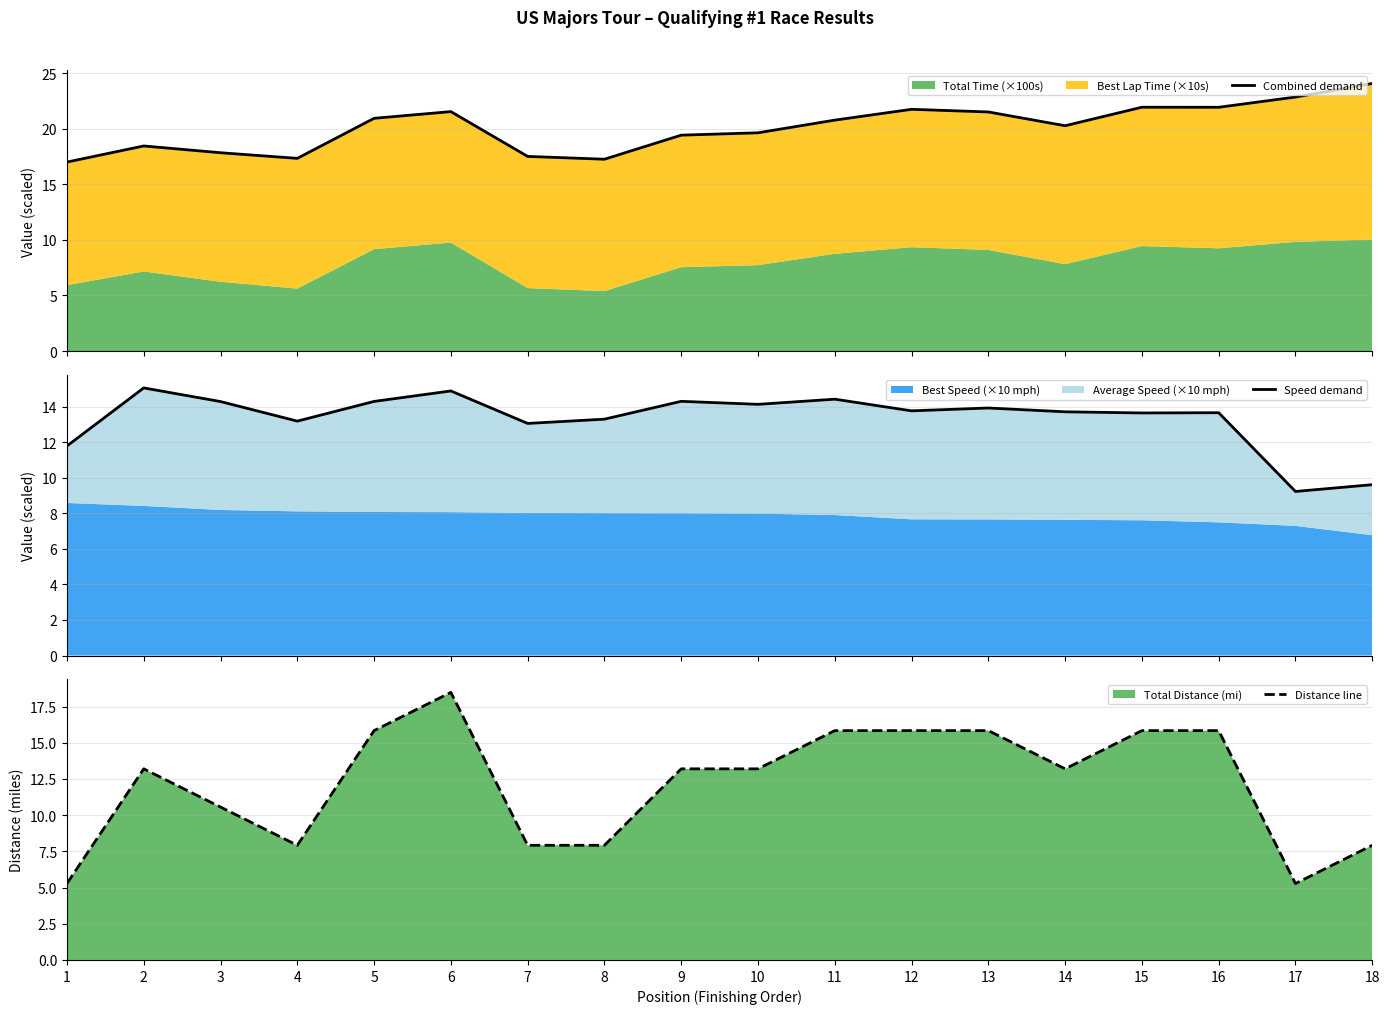

Rank the series by their maximum value, from lowest to highest.

Speed demand, Distance line, Combined demand